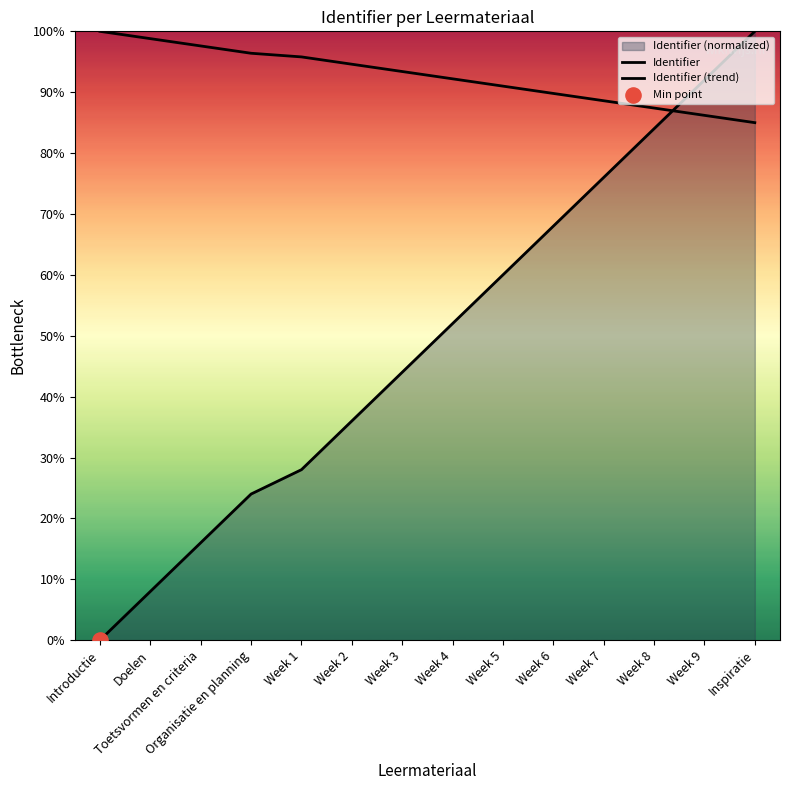

Which series has the largest total across all categories?

Identifier (trend)